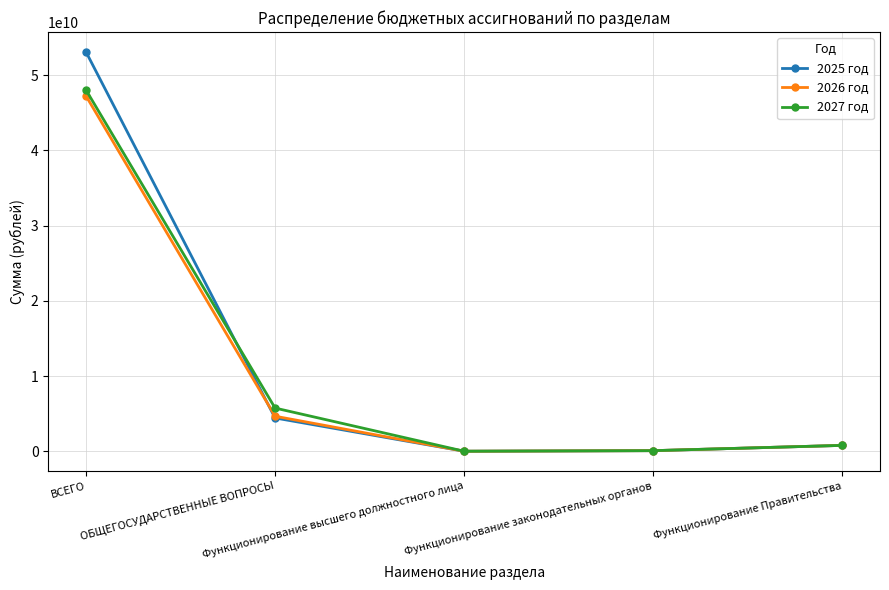

What is the greatest value displayed?

53092486258.0